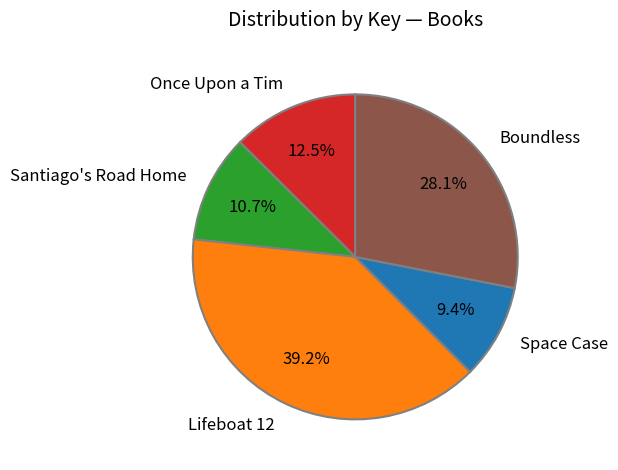

What portion of the pie excludes Lifeboat 12?

60.8%